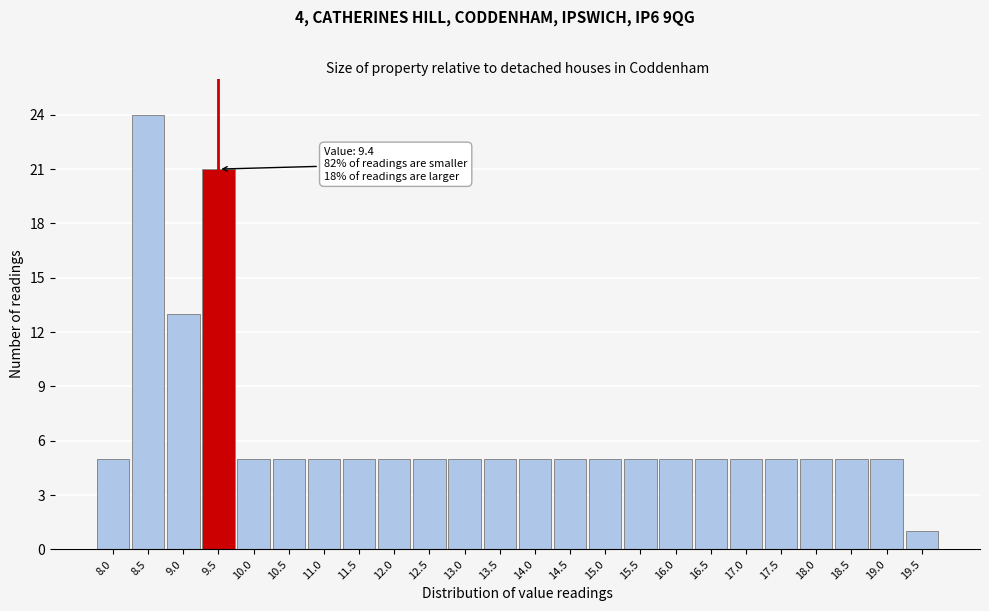

Which range on the x-axis has the tallest bar?

8.25 to 8.75